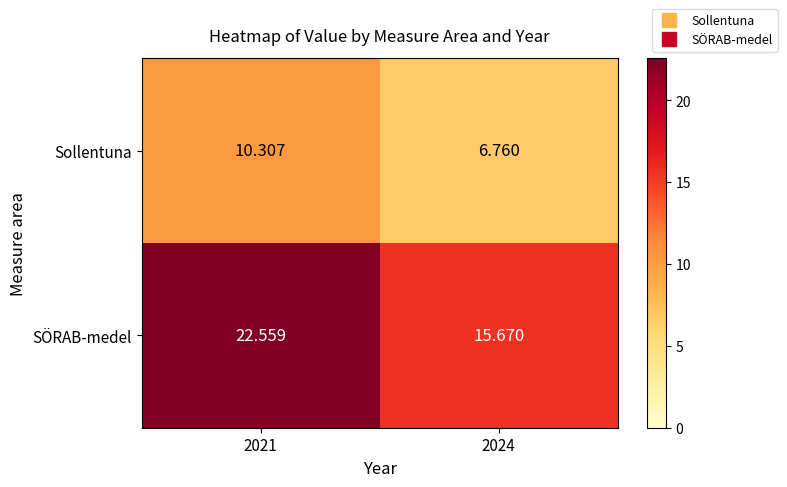

Which series has the widest spread of values?

SÖRAB-medel